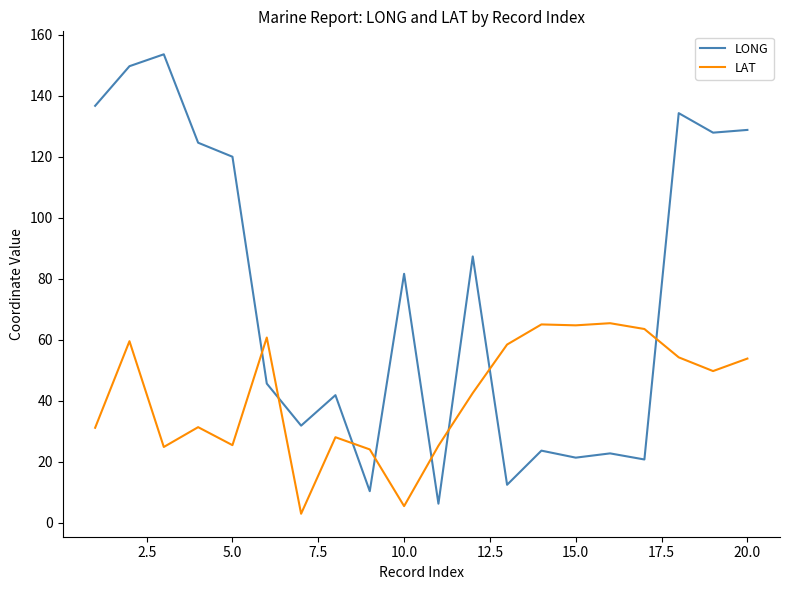

Rank the series by their average value, from highest to lowest.

LONG, LAT